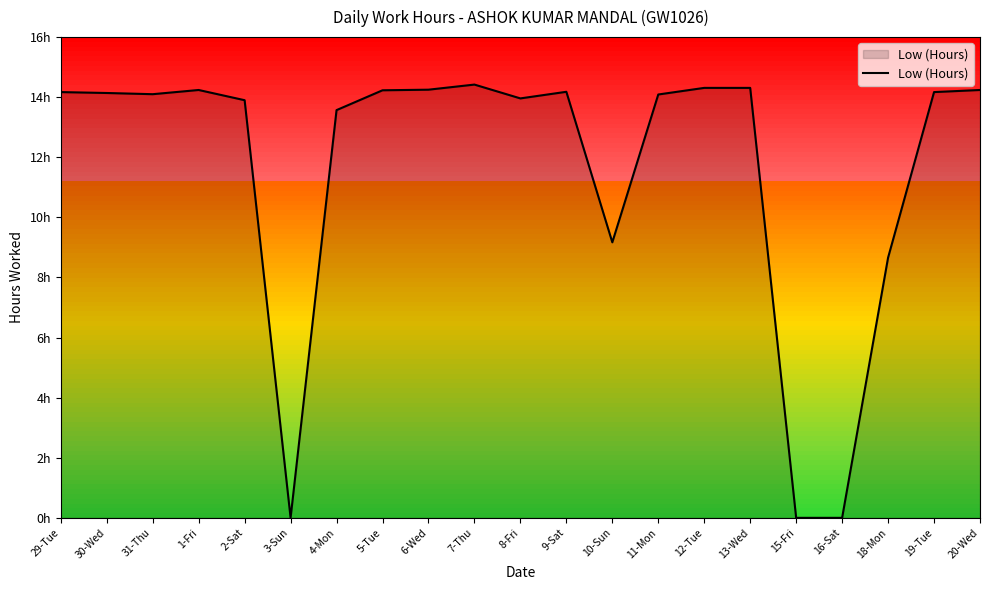

Does the chart have visible grid lines?

No